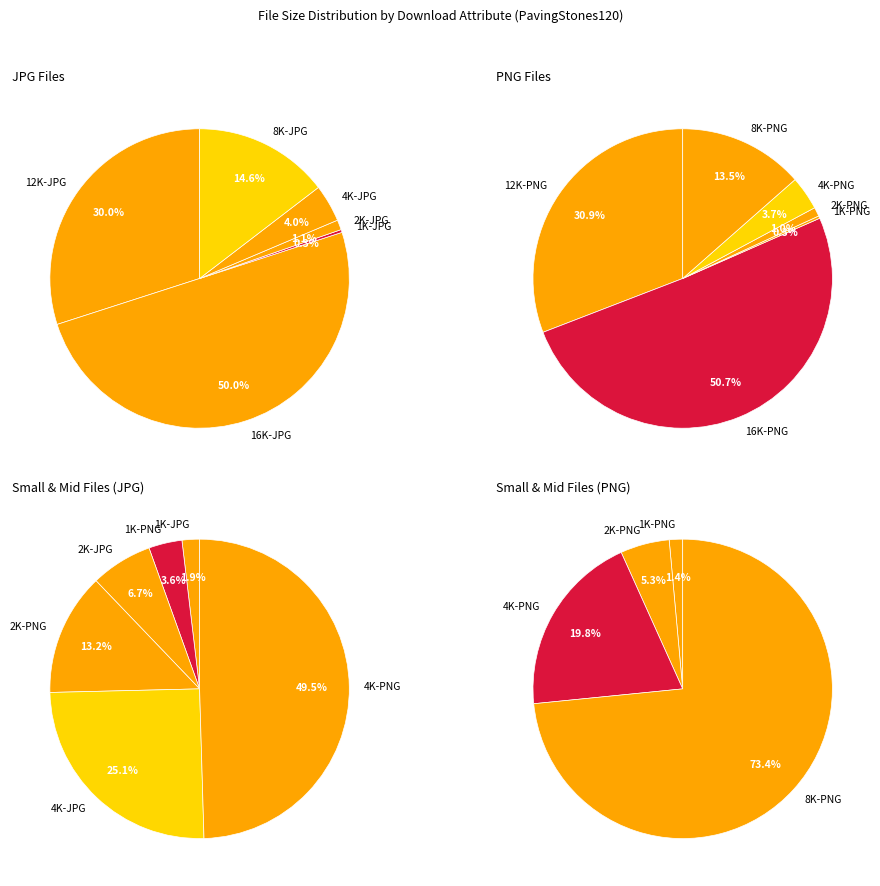

Does 2K-PNG account for over 50% of the chart?

No